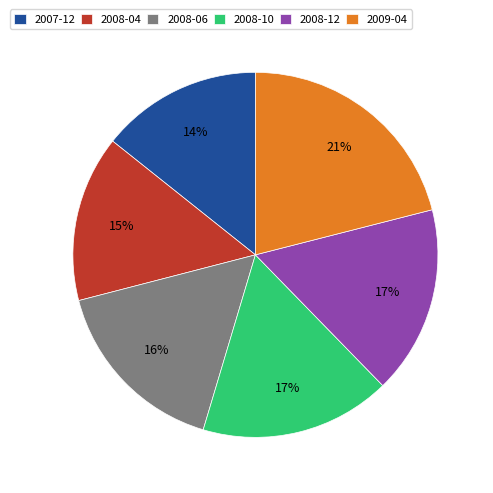

Which has a higher value, 2008-10 or 2007-12?

2008-10